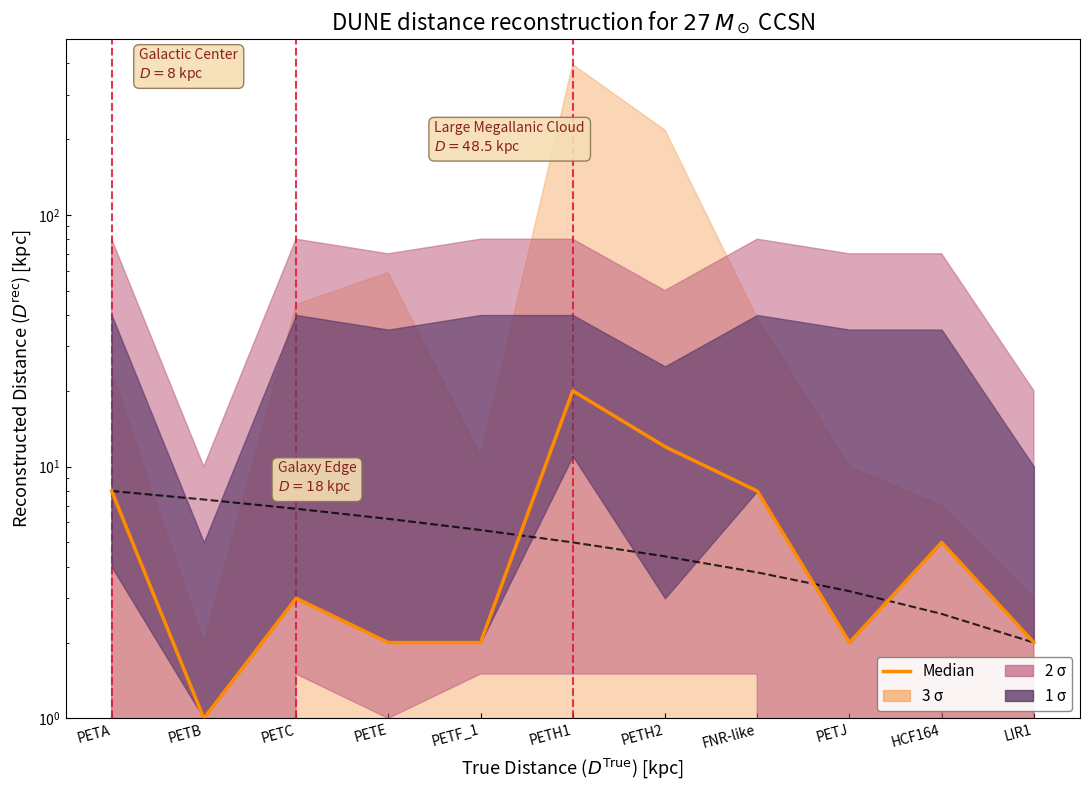

Reading left to right, what are all the values shown in this chart?

PETA=8	PETB=1	PETC=3	PETE=2	PETF_1=2	PETH1=20	PETH2=12	FNR-like=8	PETJ=2	HCF164=5	LIR1=2